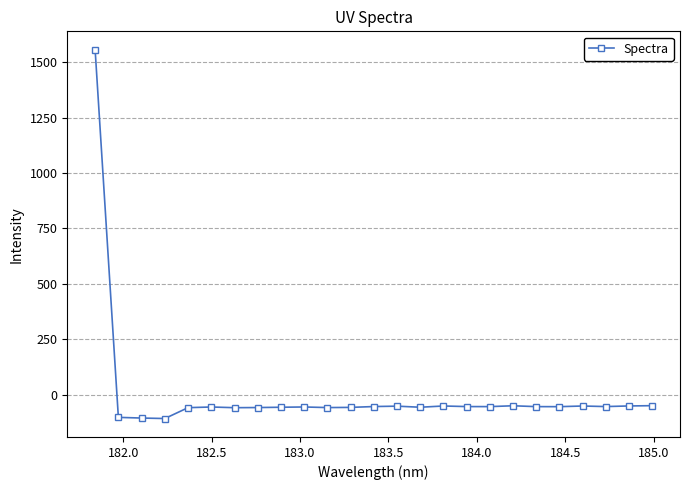

True or false: there are more than 1 points higher than both neighbors.

True